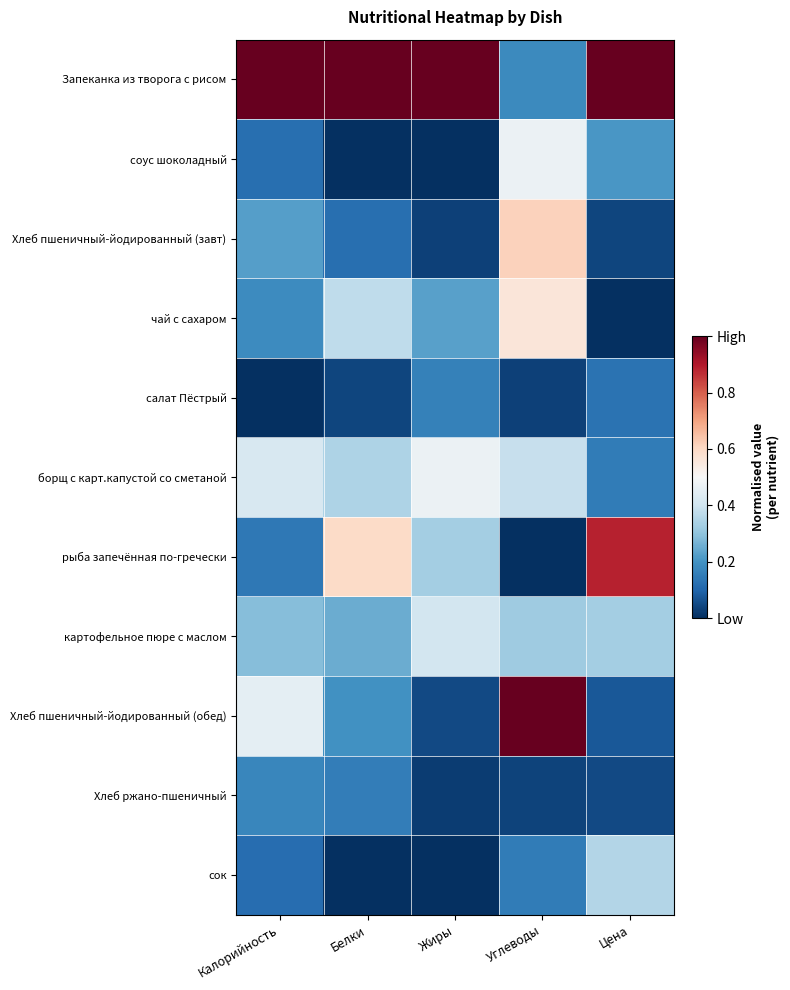

At how many categories does at least one series exceed 0?

5